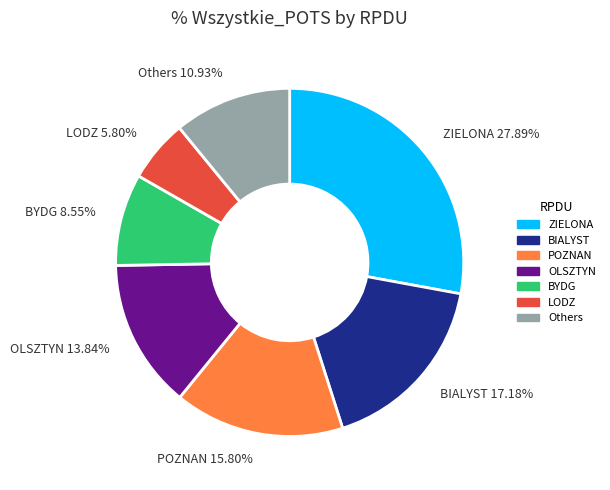

How many slices are in this pie chart?

7